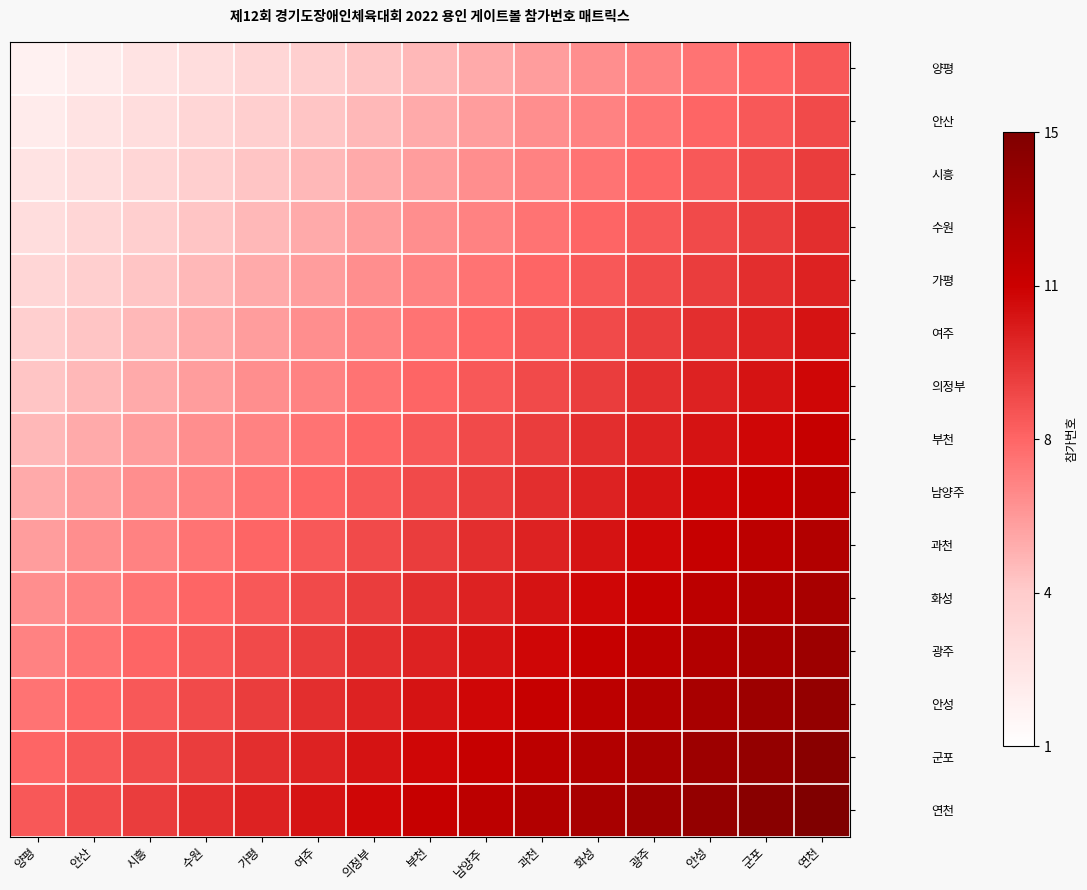

Reading left to right, transcribe all the data shown in this chart.

양평: 양평=0.1	안산=0.1	시흥=0.1	수원=0.2	가평=0.2	여주=0.2	의정부=0.3	부천=0.3	남양주=0.3	과천=0.4	화성=0.4	광주=0.4	안성=0.5	군포=0.5	연천=0.5
안산: 양평=0.1	안산=0.1	시흥=0.2	수원=0.2	가평=0.2	여주=0.3	의정부=0.3	부천=0.3	남양주=0.4	과천=0.4	화성=0.4	광주=0.5	안성=0.5	군포=0.5	연천=0.6
시흥: 양평=0.1	안산=0.2	시흥=0.2	수원=0.2	가평=0.3	여주=0.3	의정부=0.3	부천=0.4	남양주=0.4	과천=0.4	화성=0.5	광주=0.5	안성=0.5	군포=0.6	연천=0.6
수원: 양평=0.2	안산=0.2	시흥=0.2	수원=0.3	가평=0.3	여주=0.3	의정부=0.4	부천=0.4	남양주=0.4	과천=0.5	화성=0.5	광주=0.5	안성=0.6	군포=0.6	연천=0.6
가평: 양평=0.2	안산=0.2	시흥=0.3	수원=0.3	가평=0.3	여주=0.4	의정부=0.4	부천=0.4	남양주=0.5	과천=0.5	화성=0.5	광주=0.6	안성=0.6	군포=0.6	연천=0.7
여주: 양평=0.2	안산=0.3	시흥=0.3	수원=0.3	가평=0.4	여주=0.4	의정부=0.4	부천=0.5	남양주=0.5	과천=0.5	화성=0.6	광주=0.6	안성=0.6	군포=0.7	연천=0.7
의정부: 양평=0.3	안산=0.3	시흥=0.3	수원=0.4	가평=0.4	여주=0.4	의정부=0.5	부천=0.5	남양주=0.5	과천=0.6	화성=0.6	광주=0.6	안성=0.7	군포=0.7	연천=0.7
부천: 양평=0.3	안산=0.3	시흥=0.4	수원=0.4	가평=0.4	여주=0.5	의정부=0.5	부천=0.5	남양주=0.6	과천=0.6	화성=0.6	광주=0.7	안성=0.7	군포=0.7	연천=0.8
남양주: 양평=0.3	안산=0.4	시흥=0.4	수원=0.4	가평=0.5	여주=0.5	의정부=0.5	부천=0.6	남양주=0.6	과천=0.6	화성=0.7	광주=0.7	안성=0.7	군포=0.8	연천=0.8
과천: 양평=0.4	안산=0.4	시흥=0.4	수원=0.5	가평=0.5	여주=0.5	의정부=0.6	부천=0.6	남양주=0.6	과천=0.7	화성=0.7	광주=0.7	안성=0.8	군포=0.8	연천=0.8
화성: 양평=0.4	안산=0.4	시흥=0.5	수원=0.5	가평=0.5	여주=0.6	의정부=0.6	부천=0.6	남양주=0.7	과천=0.7	화성=0.7	광주=0.8	안성=0.8	군포=0.8	연천=0.9
광주: 양평=0.4	안산=0.5	시흥=0.5	수원=0.5	가평=0.6	여주=0.6	의정부=0.6	부천=0.7	남양주=0.7	과천=0.7	화성=0.8	광주=0.8	안성=0.8	군포=0.9	연천=0.9
안성: 양평=0.5	안산=0.5	시흥=0.5	수원=0.6	가평=0.6	여주=0.6	의정부=0.7	부천=0.7	남양주=0.7	과천=0.8	화성=0.8	광주=0.8	안성=0.9	군포=0.9	연천=0.9
군포: 양평=0.5	안산=0.5	시흥=0.6	수원=0.6	가평=0.6	여주=0.7	의정부=0.7	부천=0.7	남양주=0.8	과천=0.8	화성=0.8	광주=0.9	안성=0.9	군포=0.9	연천=1.0
연천: 양평=0.5	안산=0.6	시흥=0.6	수원=0.6	가평=0.7	여주=0.7	의정부=0.7	부천=0.8	남양주=0.8	과천=0.8	화성=0.9	광주=0.9	안성=0.9	군포=1.0	연천=1.0